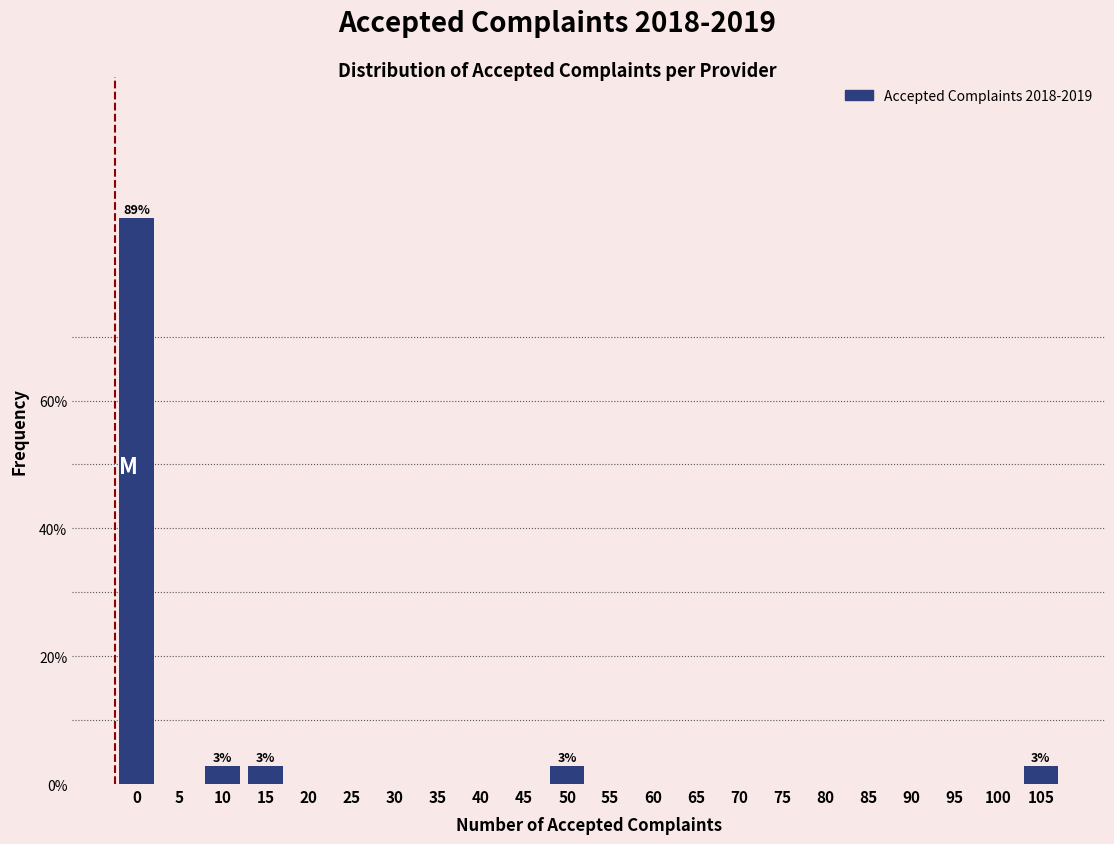

Reading left to right, list all the values displayed in this chart.

0=88.6	5=0.0	10=2.9	15=2.9	20=0.0	25=0.0	30=0.0	35=0.0	40=0.0	45=0.0	50=2.9	55=0.0	60=0.0	65=0.0	70=0.0	75=0.0	80=0.0	85=0.0	90=0.0	95=0.0	100=0.0	105=2.9